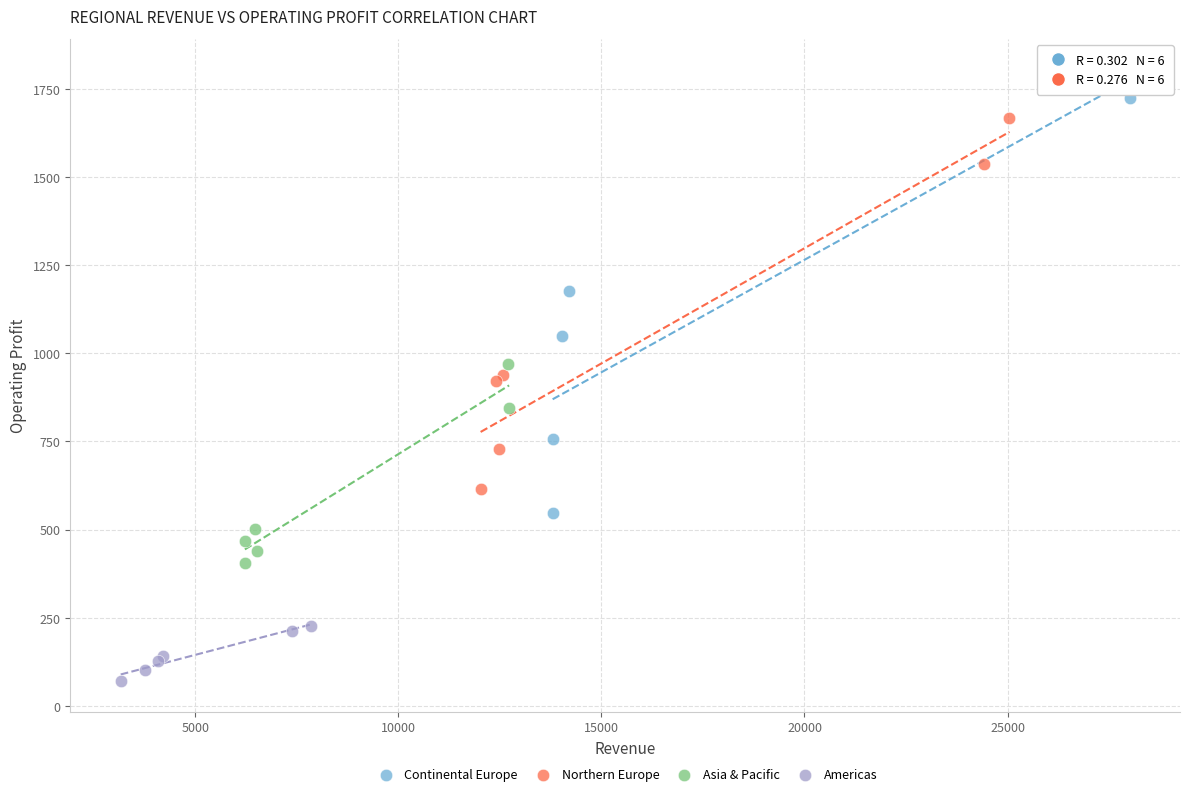

What are all the series names shown in the legend?

Continental Europe, Northern Europe, Asia & Pacific, Americas